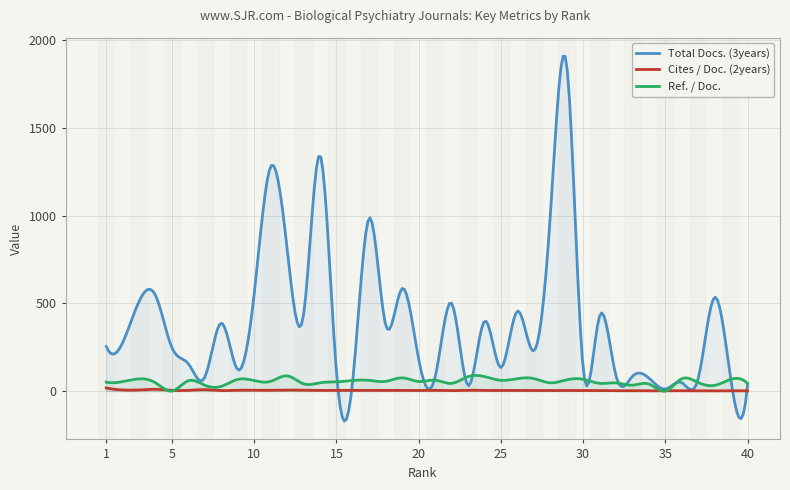

Count the number of data series in this chart.

3